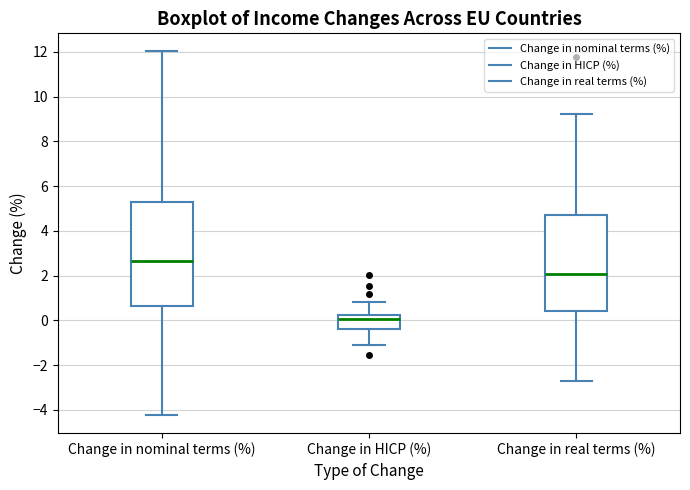

Where is the upper edge of the box for Change in nominal terms (%) on the y-axis? The values are not printed on the chart, so give them approximately, as read against the axis.

5.2